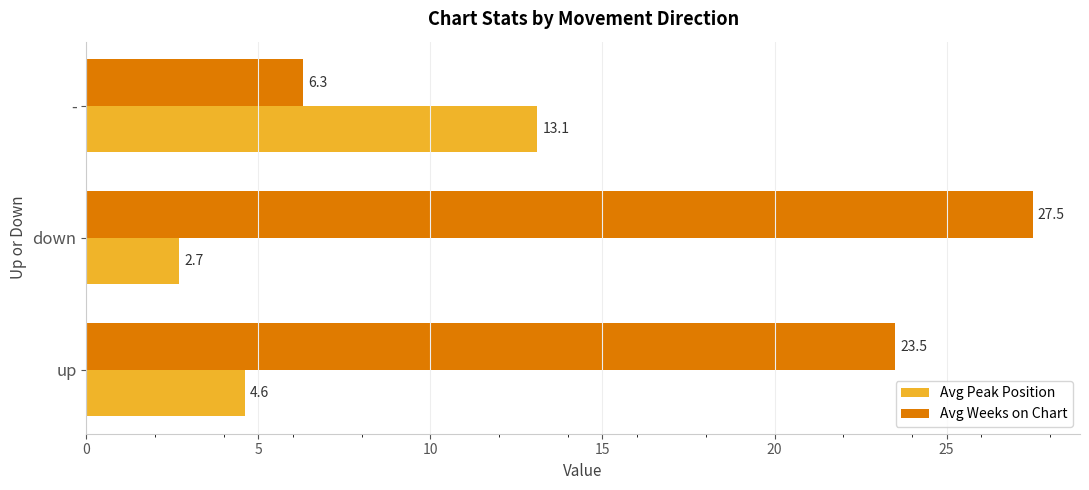

What is the sum of all Avg Peak Position values?

20.4